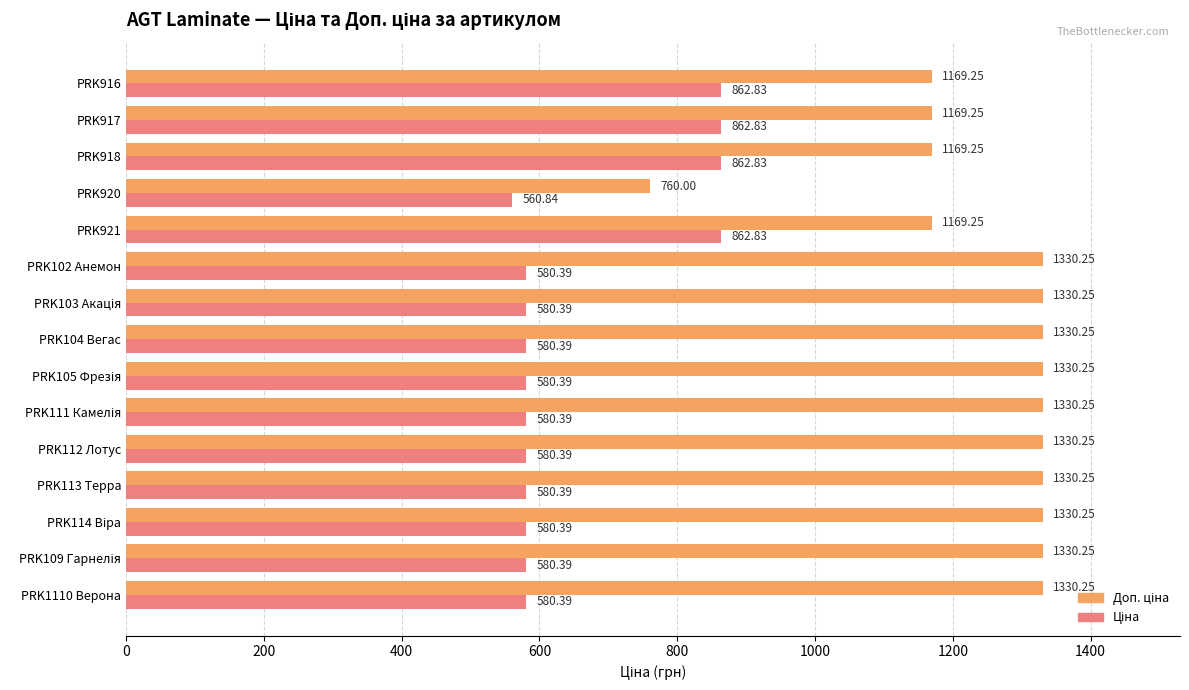

What is the total value across all series at PRK921?

2032.1